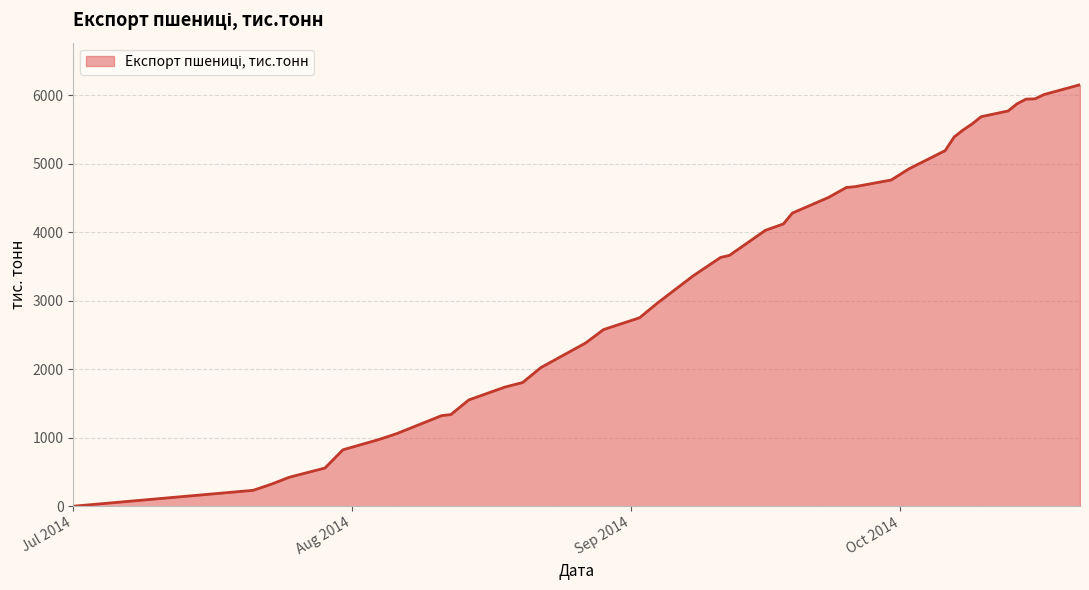

What is the greatest value displayed?

6155